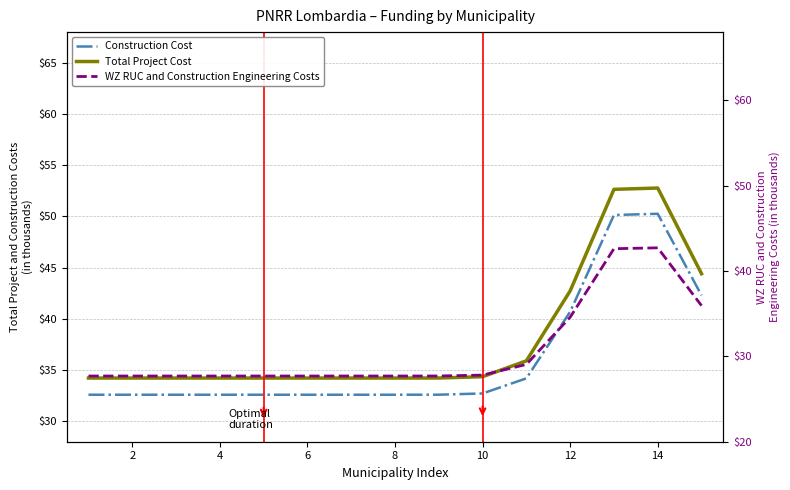

The Total Project Cost series shows 34349.7 at 9. True or false?

True